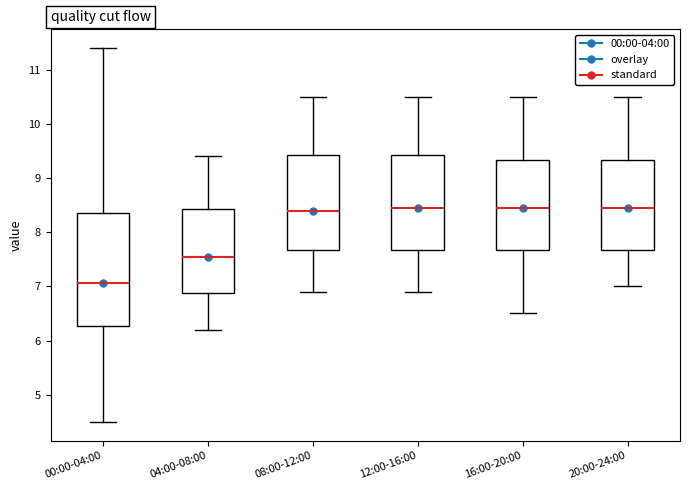

Where does the lower whisker of the box for 00:00-04:00 end on the y-axis? The values are not printed on the chart, so give them approximately, as read against the axis.

4.5